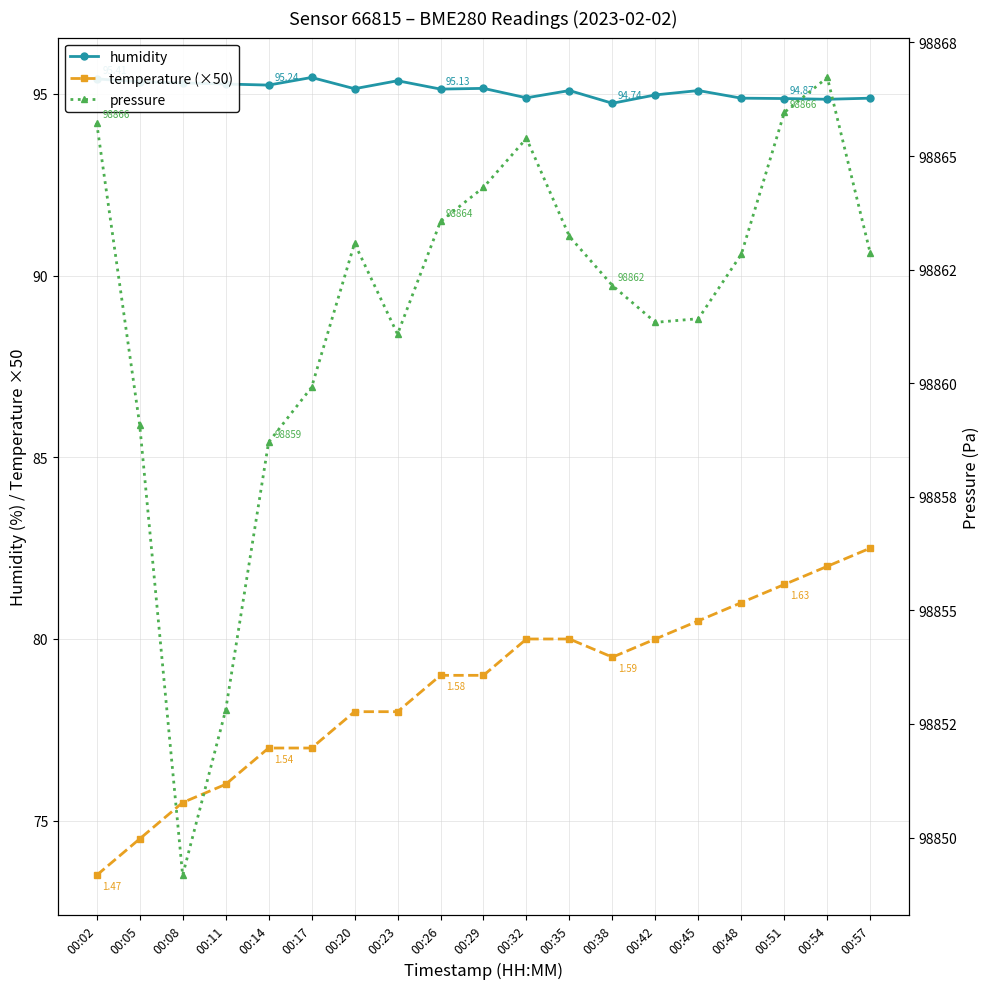

The value of pressure at 00:51 is 98866.0. True or false?

True